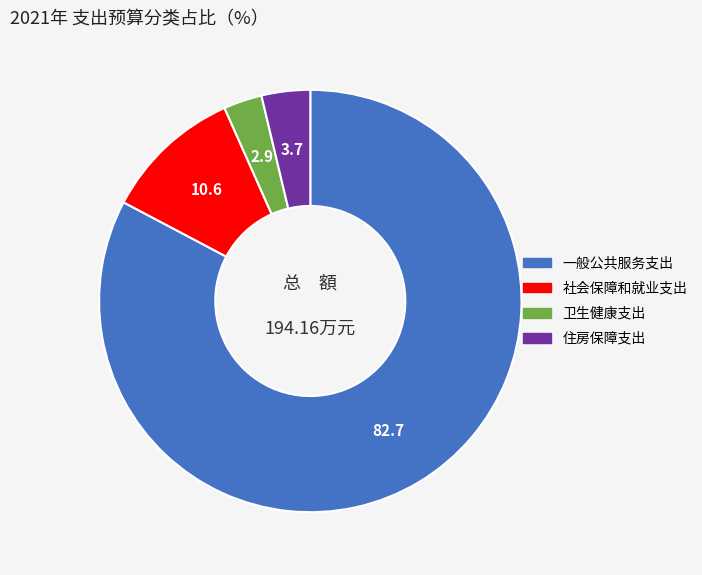

What is the ratio of the value at 卫生健康支出 to the value at 住房保障支出?

0.8